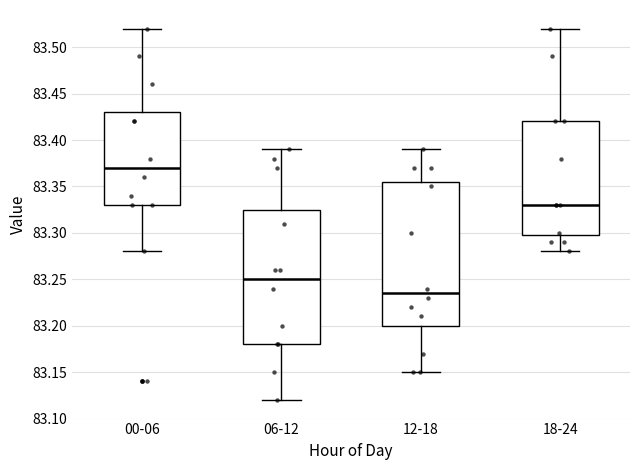

Reading left to right, transcribe this box plot: for each box, give where its median line is, the range the box spans, and where its two whiskers end, as read against the y-axis. The values are not printed on the chart, so give them approximately, as read against the axis.

00-06: median 83.370, box 83.330 to 83.430, whiskers 83.280 to 83.520
06-12: median 83.250, box 83.180 to 83.325, whiskers 83.120 to 83.390
12-18: median 83.235, box 83.200 to 83.355, whiskers 83.150 to 83.390
18-24: median 83.330, box 83.300 to 83.420, whiskers 83.280 to 83.520